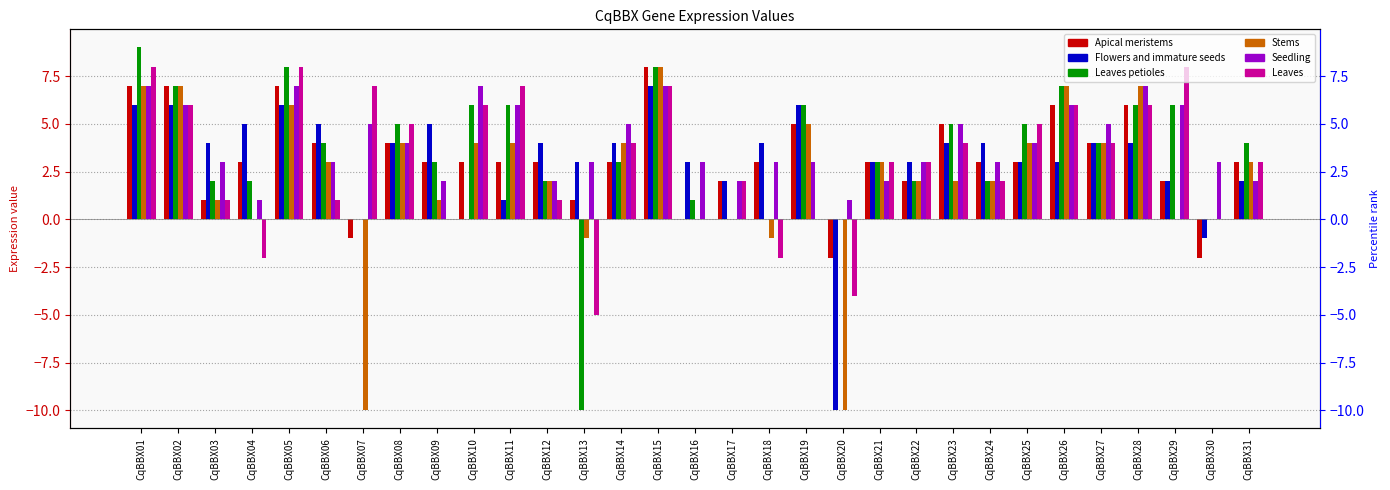

What is the highest value of the Seedling series?

7